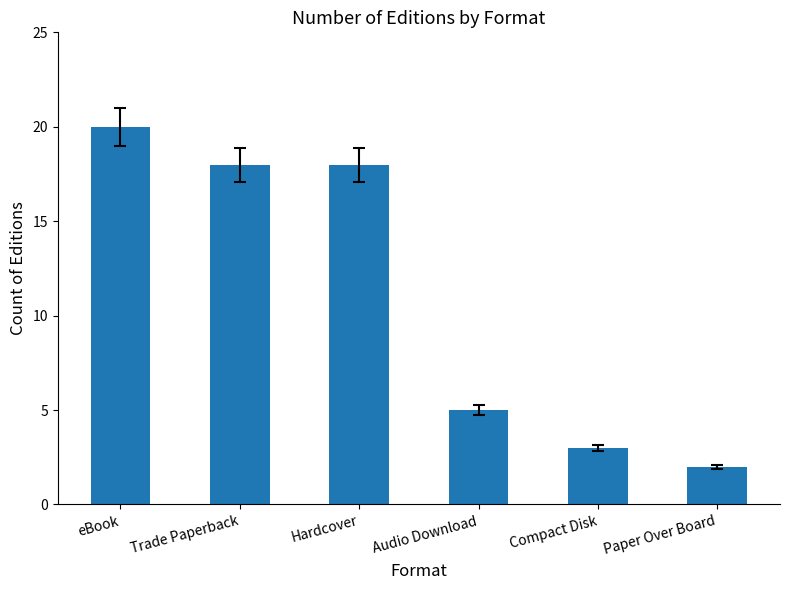

The value at Audio Download is 5. True or false?

True